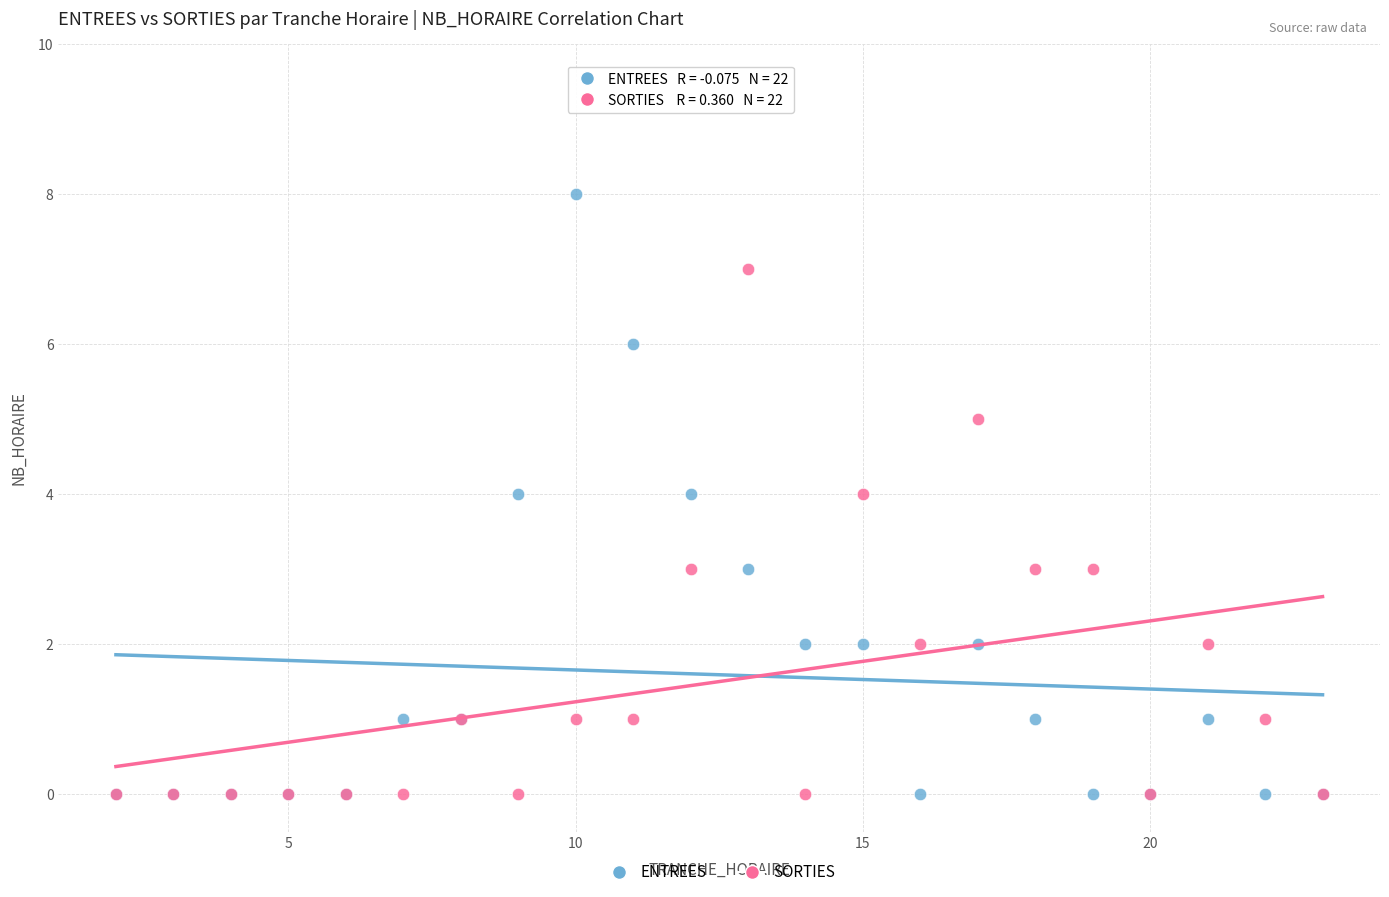

What are all the series names shown in the legend?

ENTREES, SORTIES